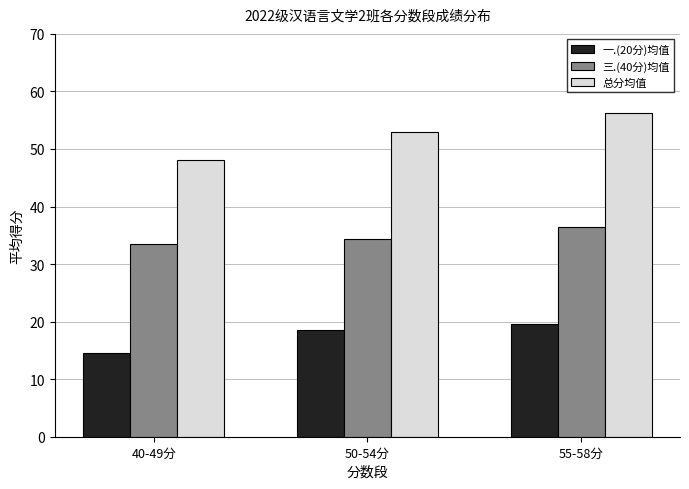

What is the value of the 三.(40分)均值 bar at the 2nd from the left?

34.4